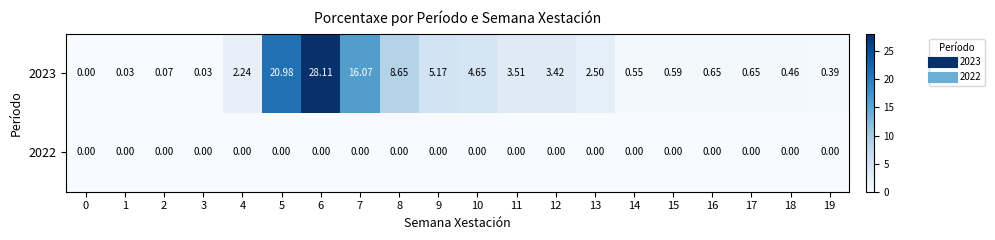

How many values in 2023 are above zero?

19